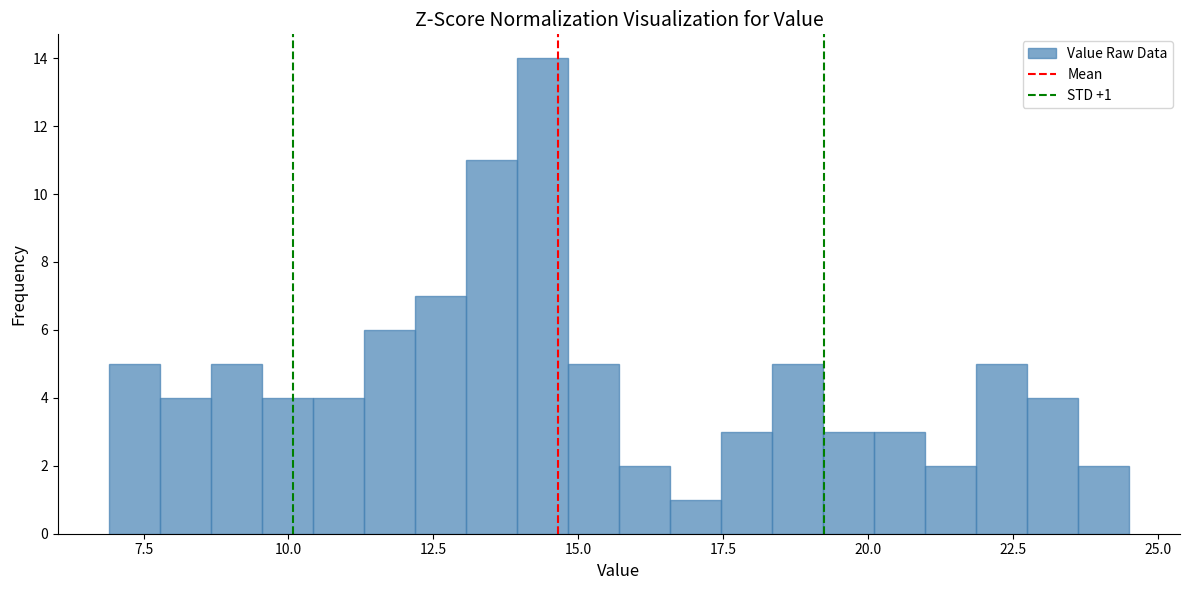

Read against the x-axis, roughly where is the centre of the tallest bar?

14.5